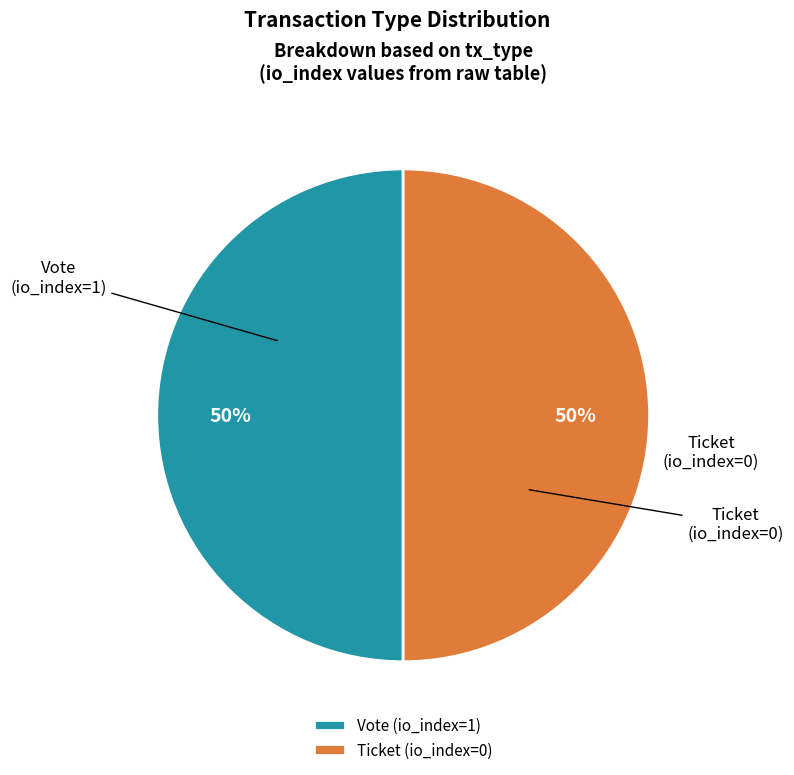

Do Ticket (io_index=0) and Vote (io_index=1) together represent more than half of the pie?

Yes